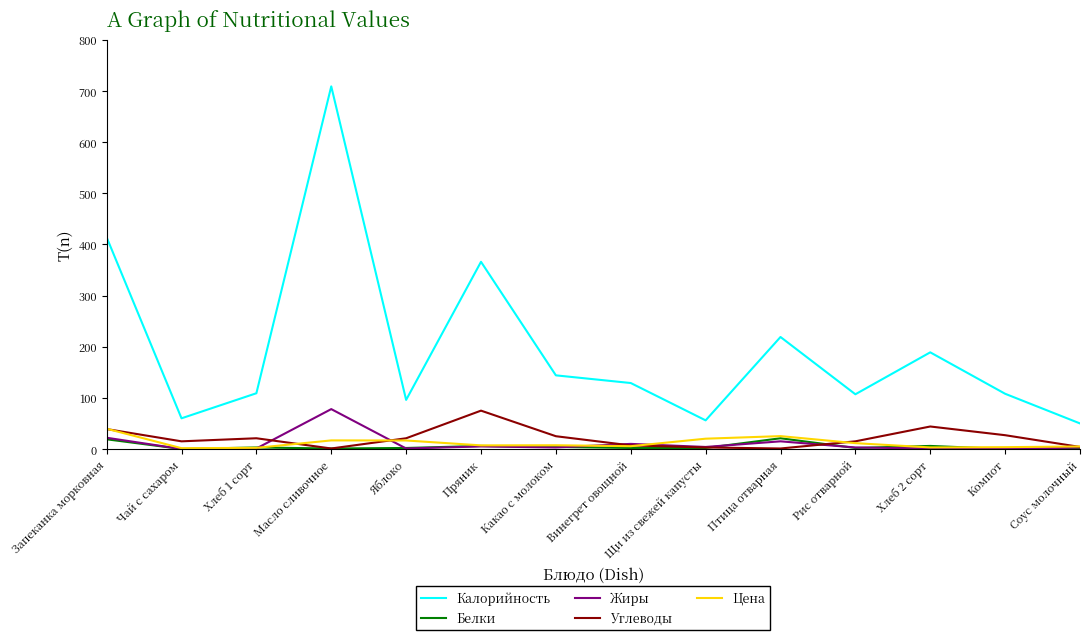

What is the total value across all series at Хлеб 2 сорт?

243.1